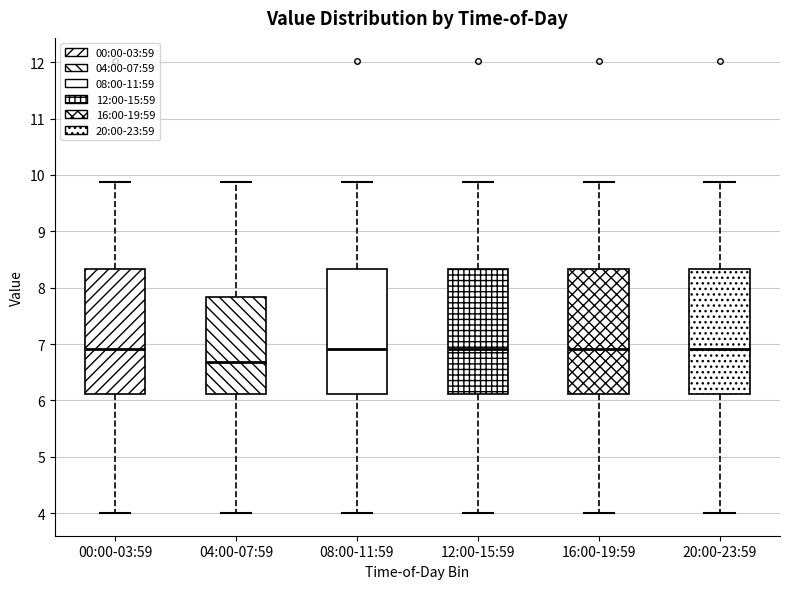

Which box has the lowest median line?

04:00-07:59